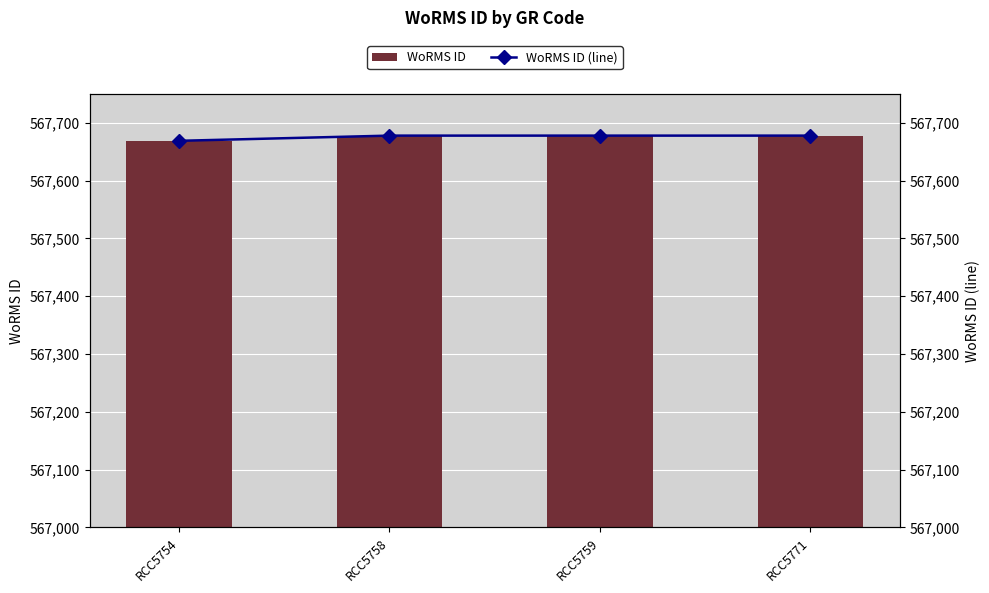

Which category has the highest value across all series?

RCC5758